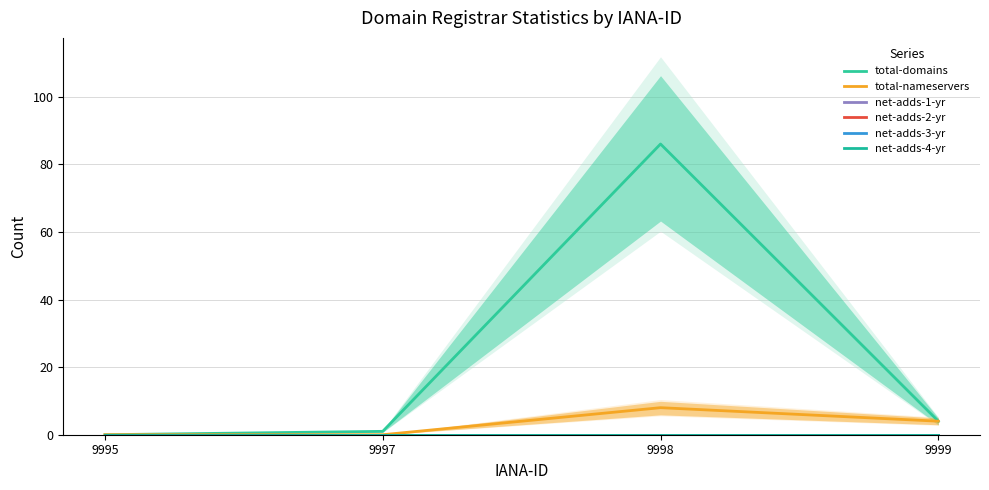

At which category does total-domains reach its first local peak?

9998